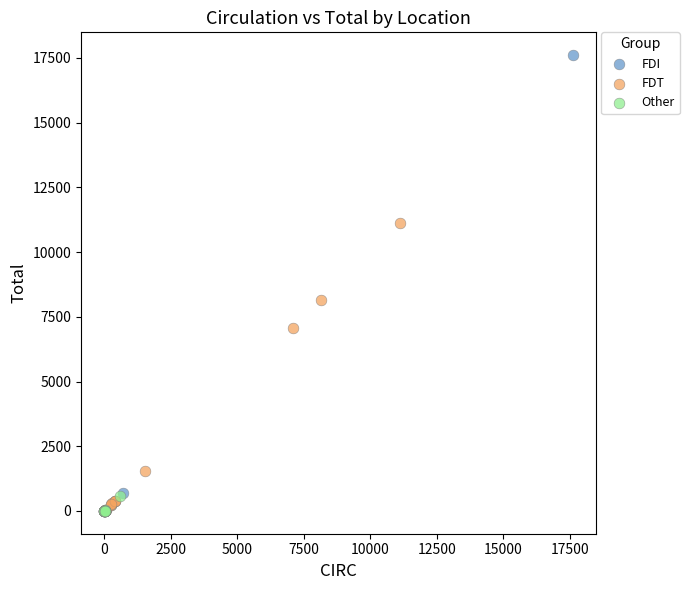

Which series has the largest Y range (max minus min)?

FDI